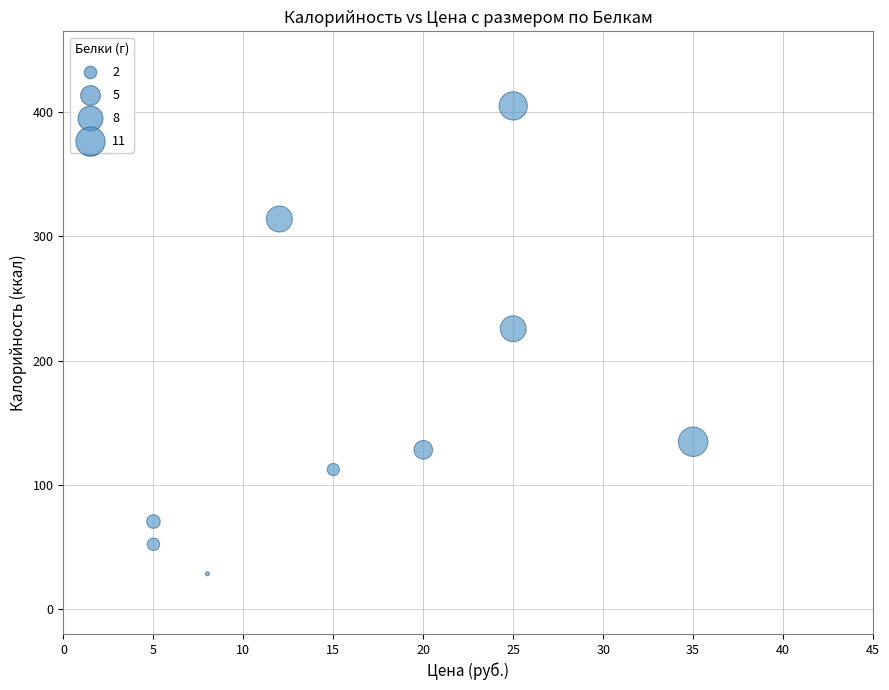

What Y value in the scatter plot is closest to 216?

225.7